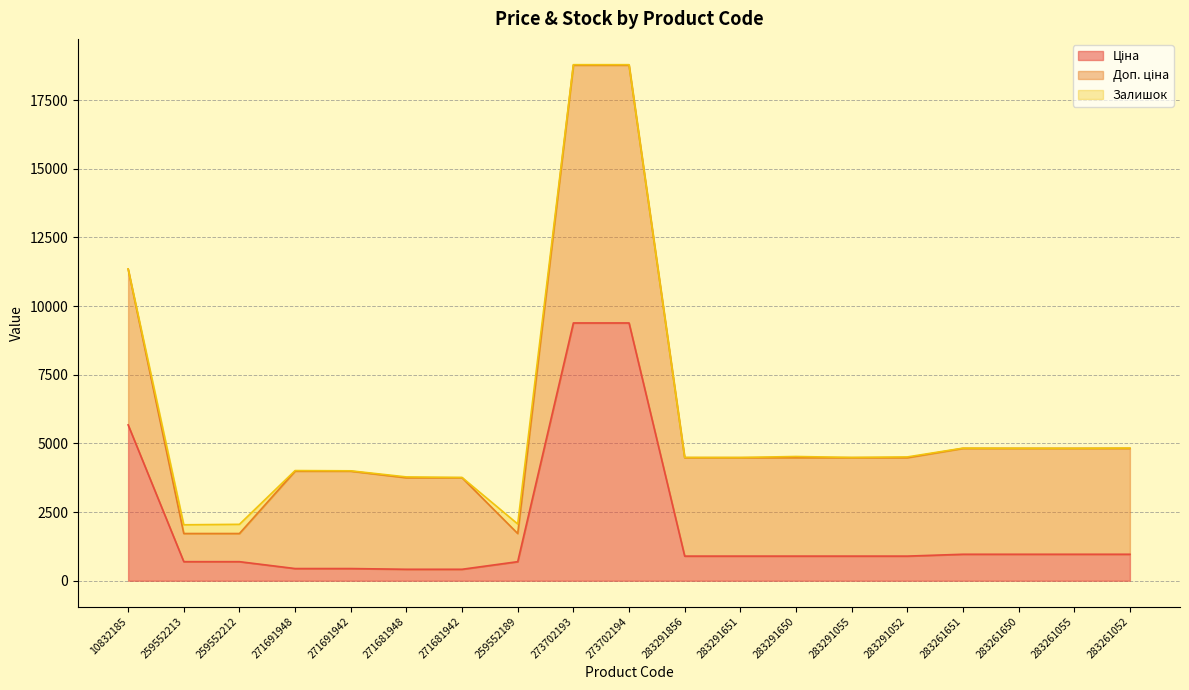

Is the value of Ціна at 259552213 greater than the value of Доп. ціна at 283261055?

No